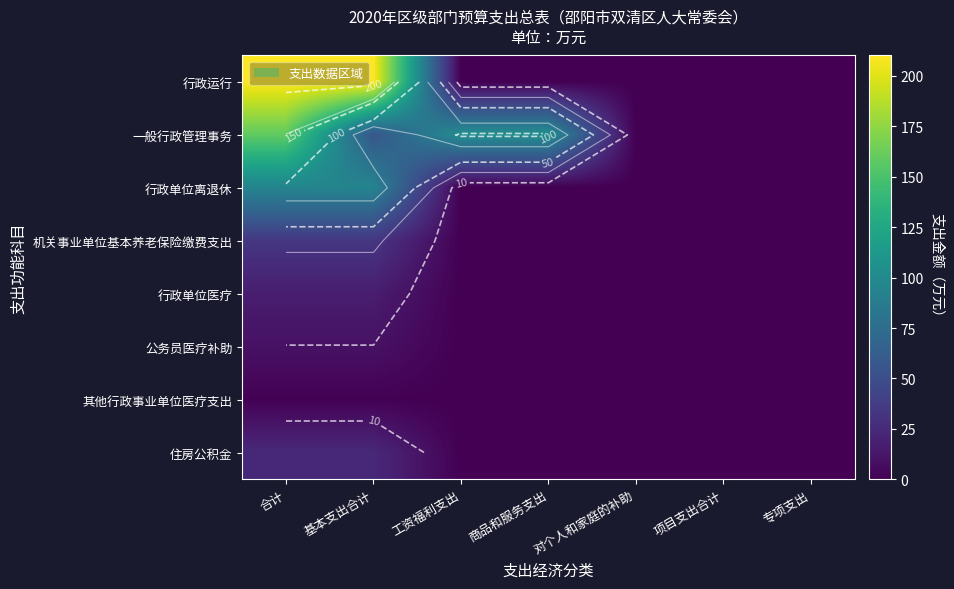

How many series are shown in this chart?

8